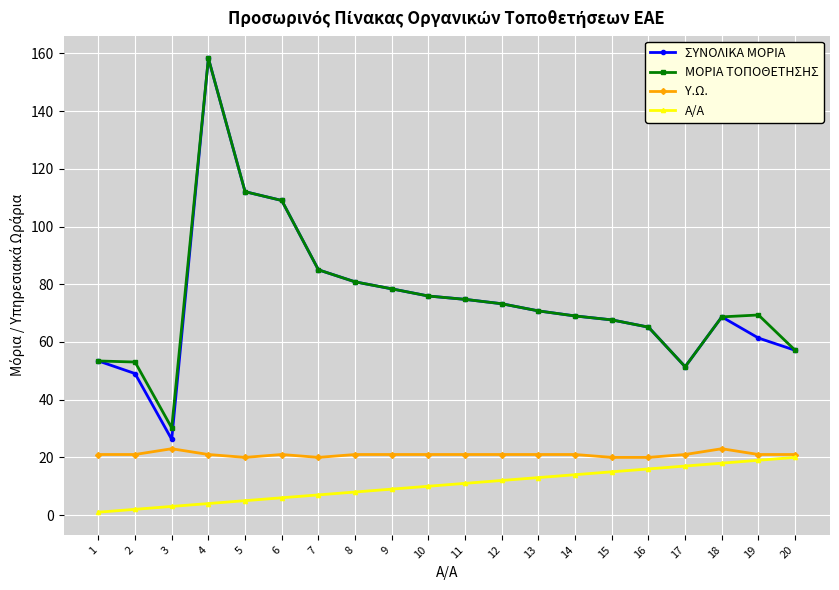

The value of Α/Α at 16 is 9.2. True or false?

False